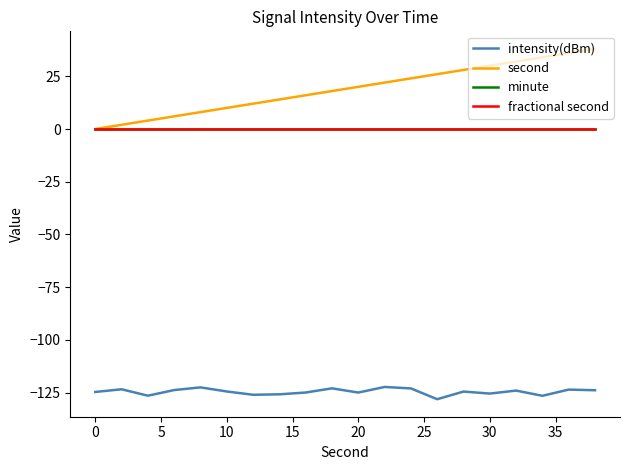

Does the chart display data point markers on the line(s)?

No